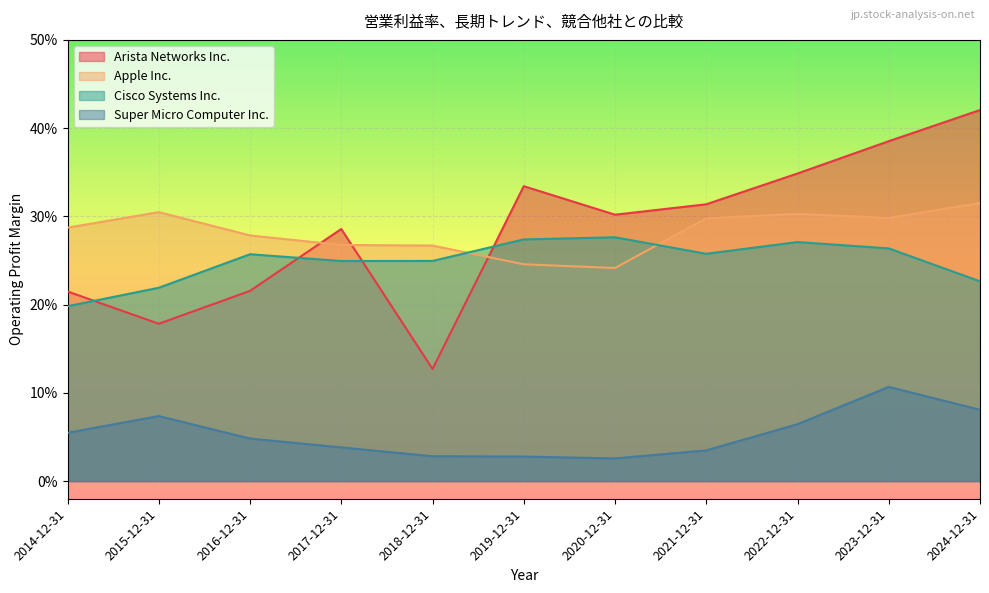

True or false: Cisco Systems Inc. has a value of 0.1 at 2020-12-31.

False